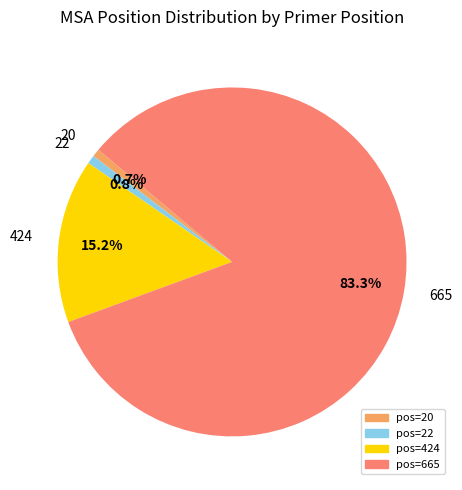

How many slices are in this pie chart?

4